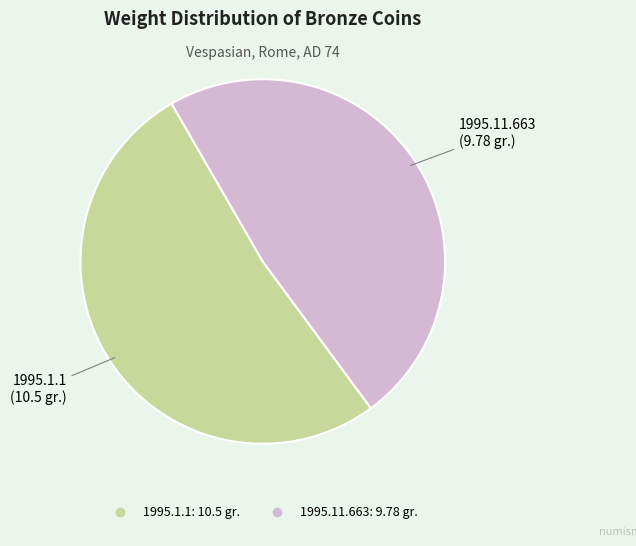

How many slices are in this pie chart?

2